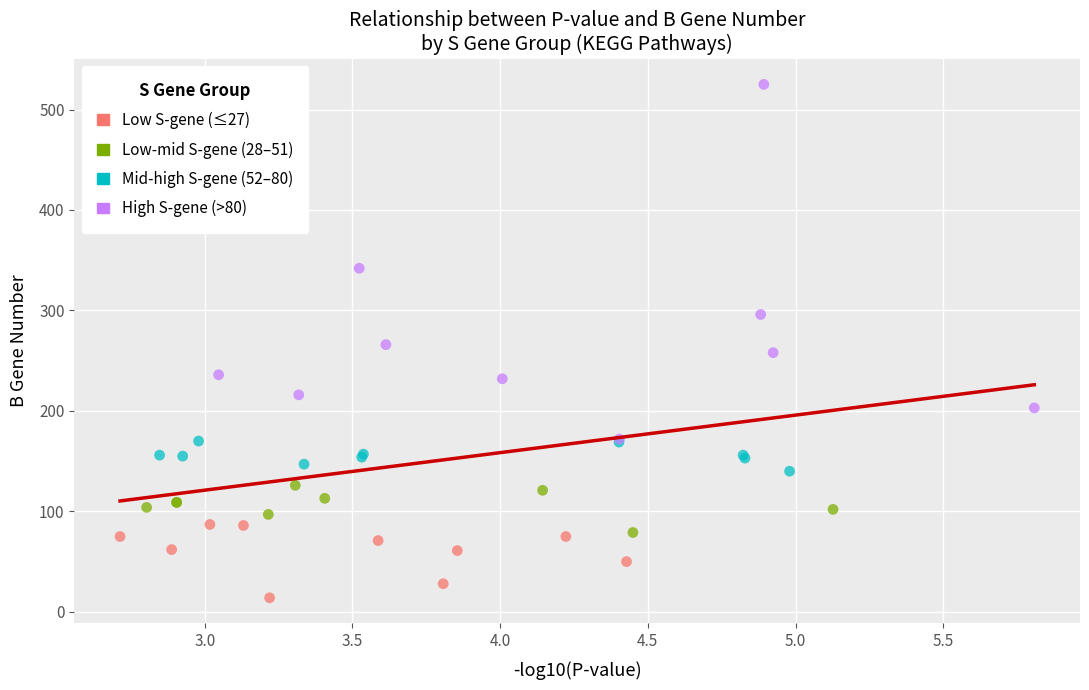

Which series reaches the maximum Y coordinate?

High S-gene (>80)